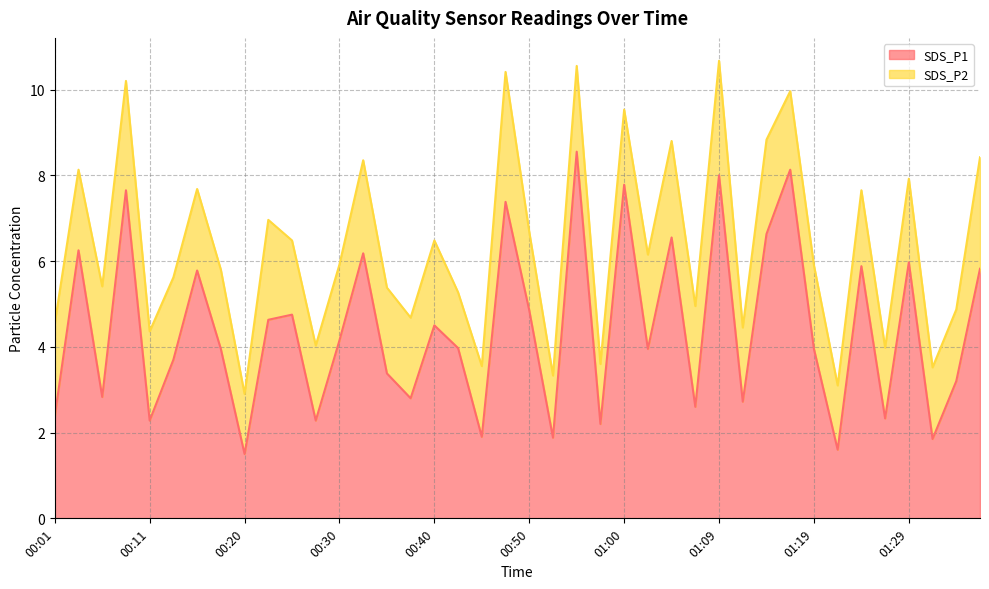

List the labels in order of value, smallest first.

00:20, 01:22, 01:31, 00:52, 00:45, 00:57, 00:11, 00:28, 01:26, 00:01, 01:07, 01:12, 00:38, 00:06, 01:34, 00:35, 00:13, 00:18, 01:02, 01:19, 00:43, 00:30, 00:40, 00:23, 00:25, 00:50, 00:16, 01:36, 01:24, 01:29, 00:33, 00:03, 01:05, 01:14, 00:47, 00:08, 01:00, 01:09, 01:17, 00:55